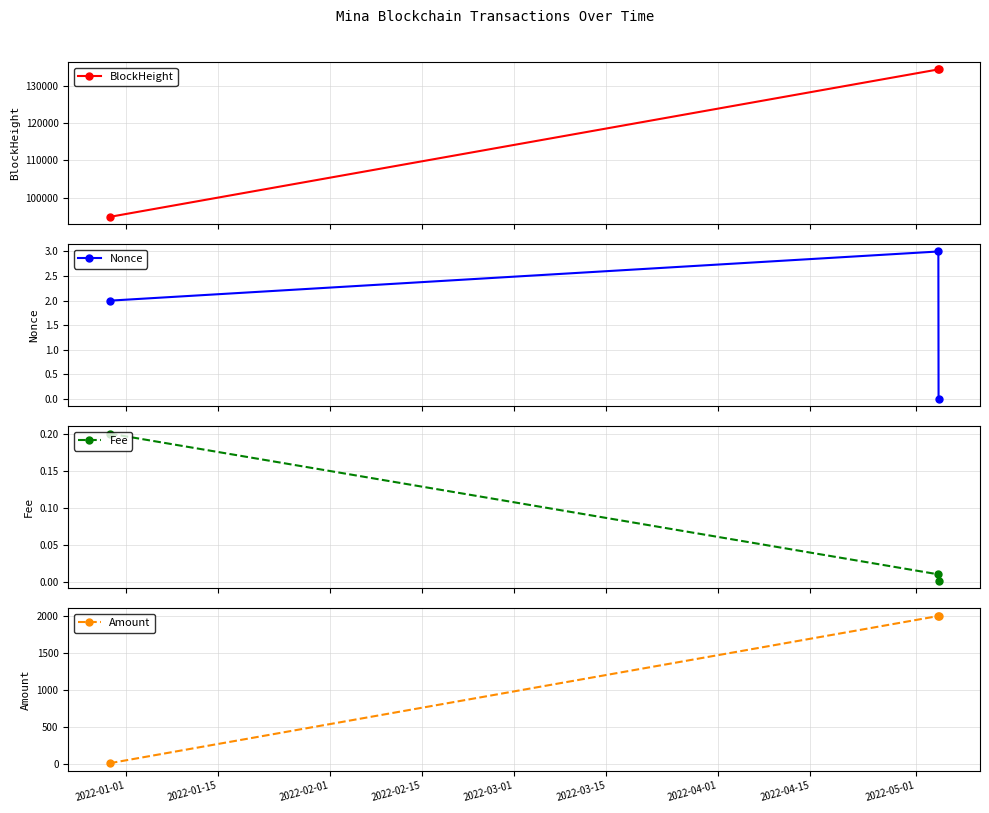

What is the value of the Amount point at the 2nd from the left?

2000.0